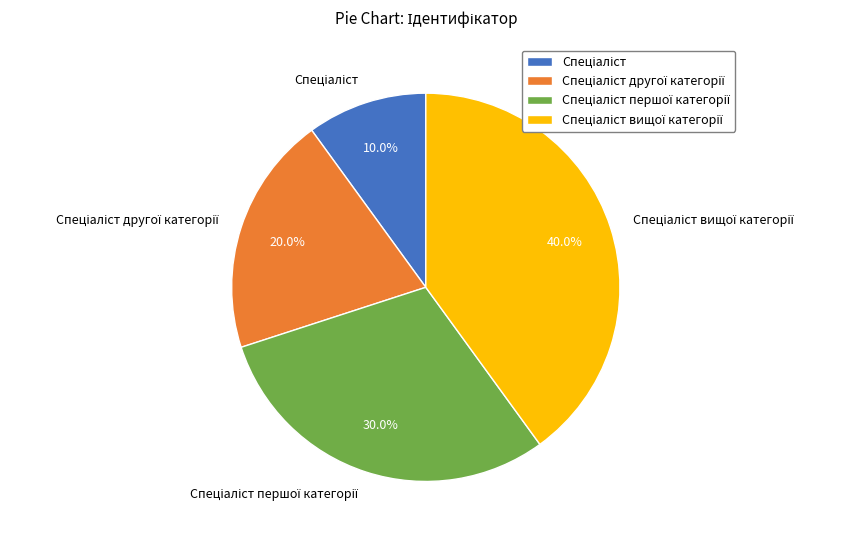

Does any single category account for the majority?

No